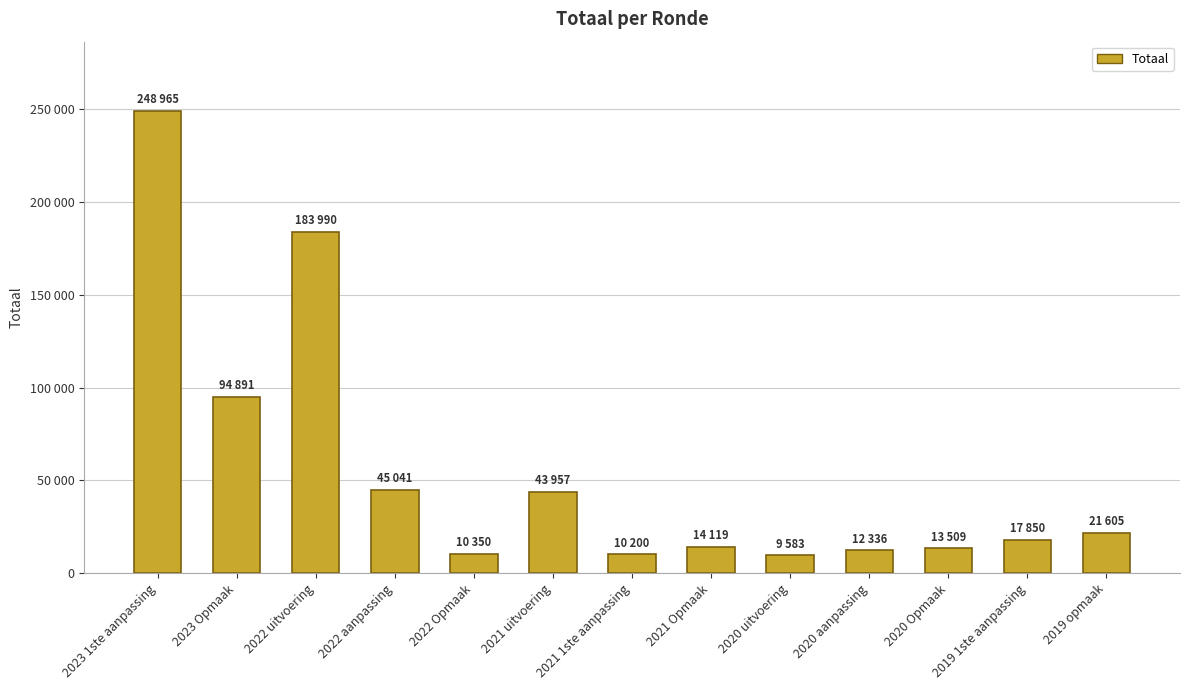

What position from the left is 2023 1ste aanpassing?

1